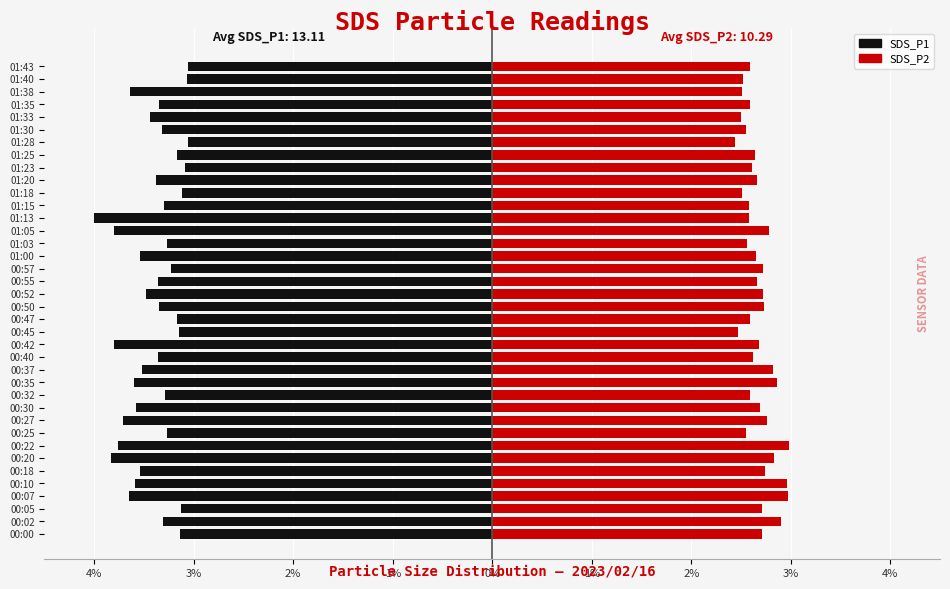

How many bars are there in total?

76